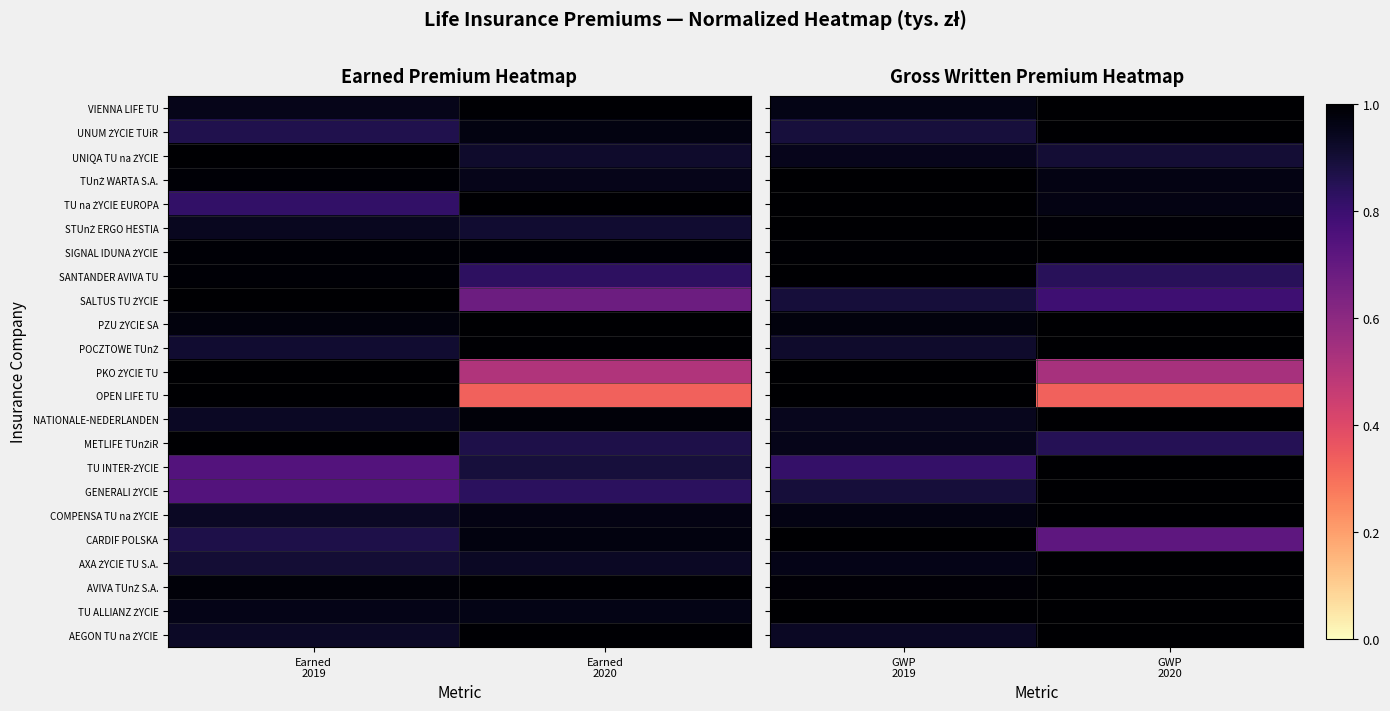

What is the highest value of the STUnŻ ERGO HESTIA series?

1.0